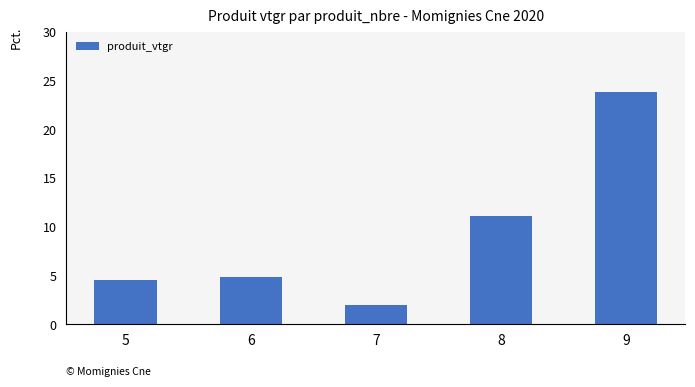

What is the ratio of the value at 8 to the value at 7?

5.5